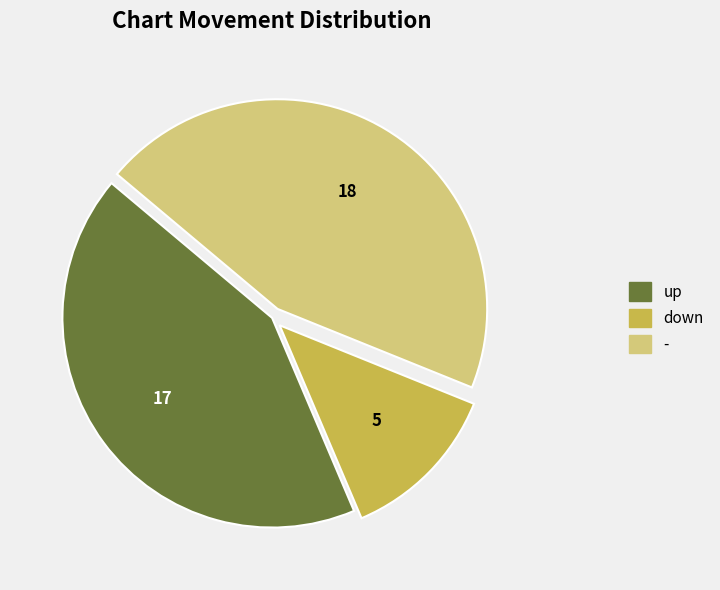

Approximately how many times larger is the value at up compared to -?

0.9